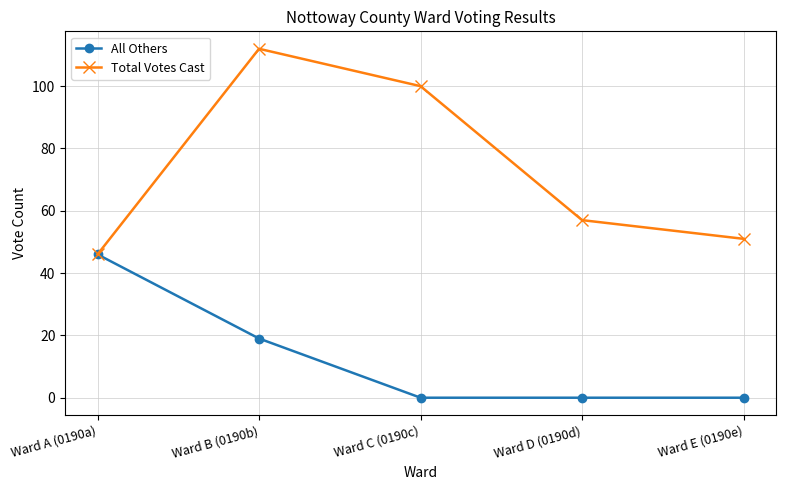

True or false: Total Votes Cast has a value of 19 at Ward A (0190a).

False